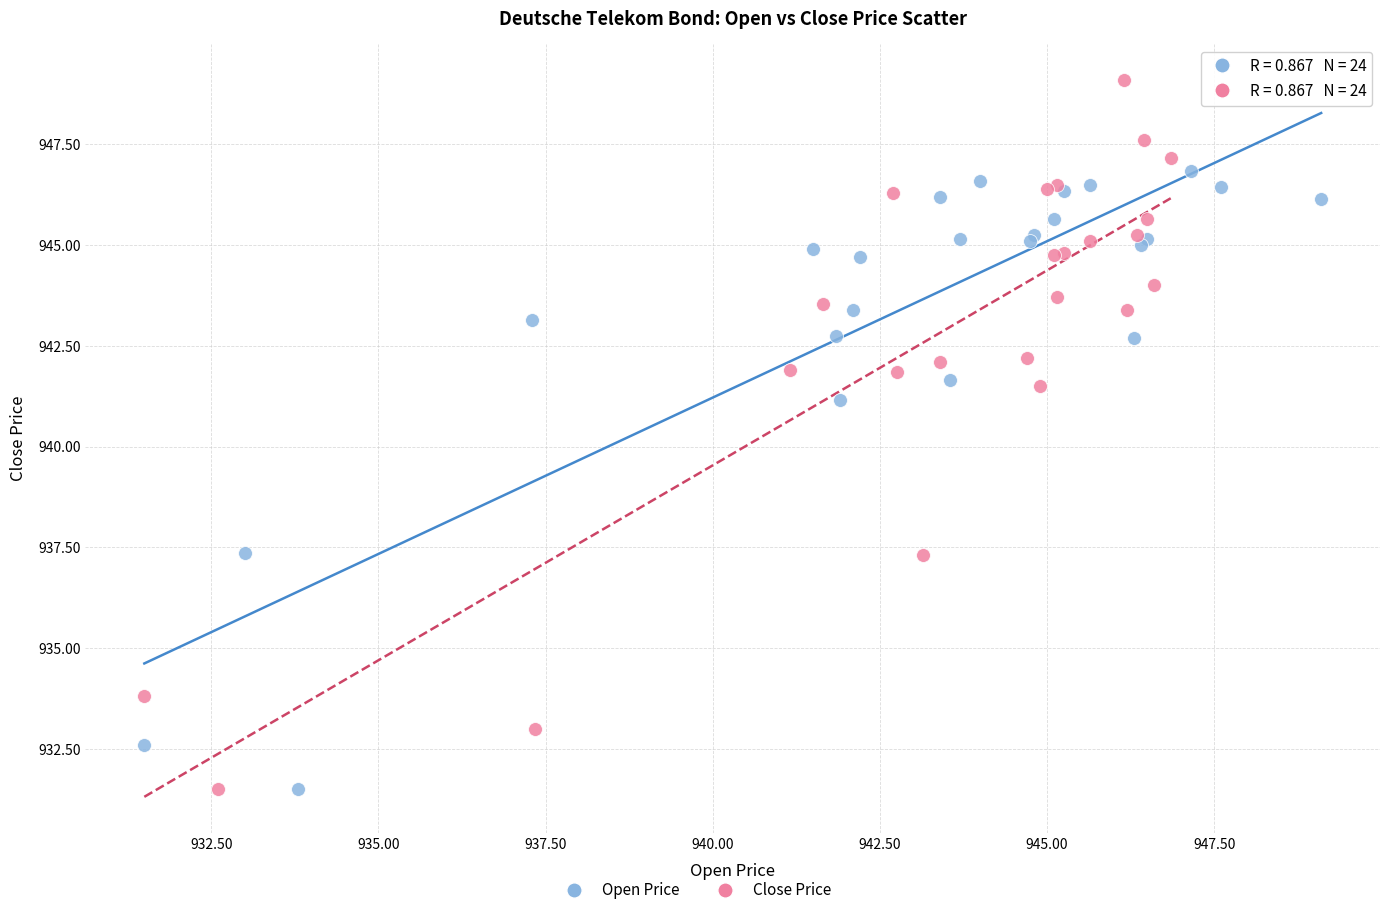

Which series has the widest spread of Y values?

Close Price